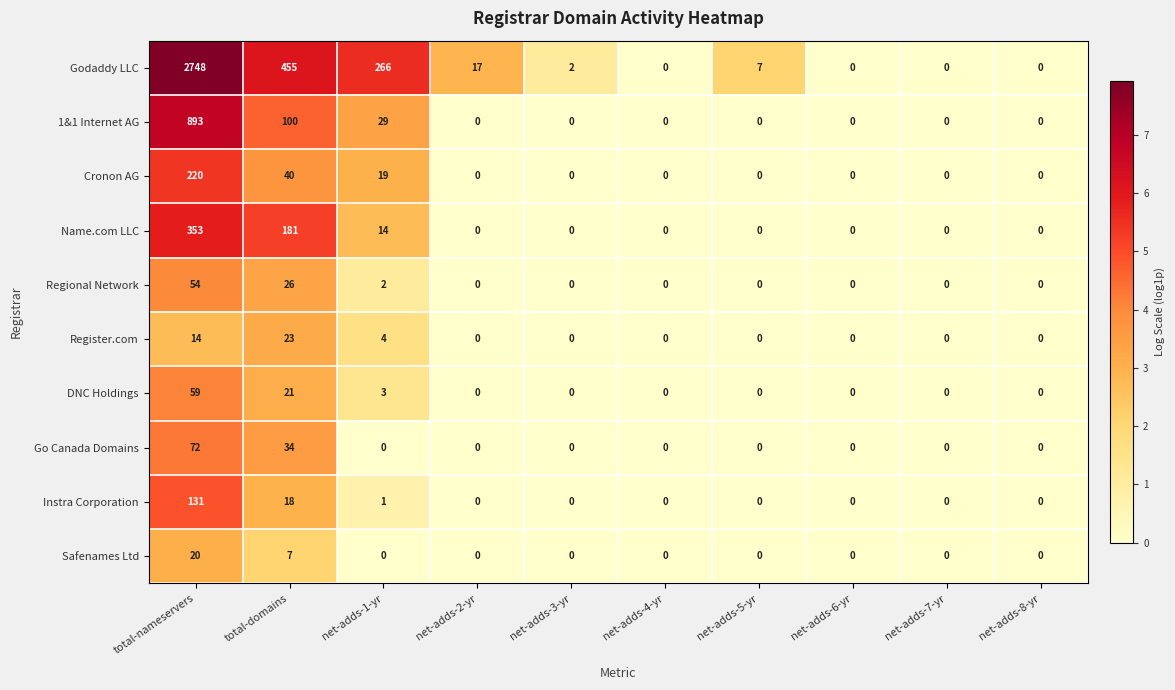

List the series in order of their peak value, lowest first.

Safenames Ltd, Register.com, Regional Network, DNC Holdings, Go Canada Domains, Instra Corporation, Cronon AG, Name.com LLC, 1&1 Internet AG, Godaddy LLC